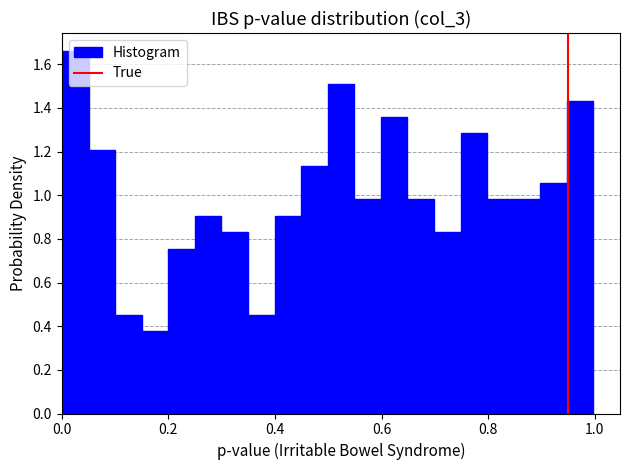

Around what value on the x-axis is the tallest bar? Give the approximate position of its centre, as read against the axis.

0.02